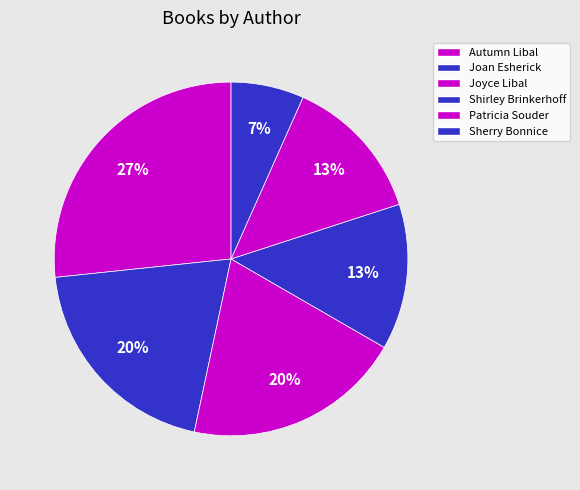

How many segments does this pie chart have?

6